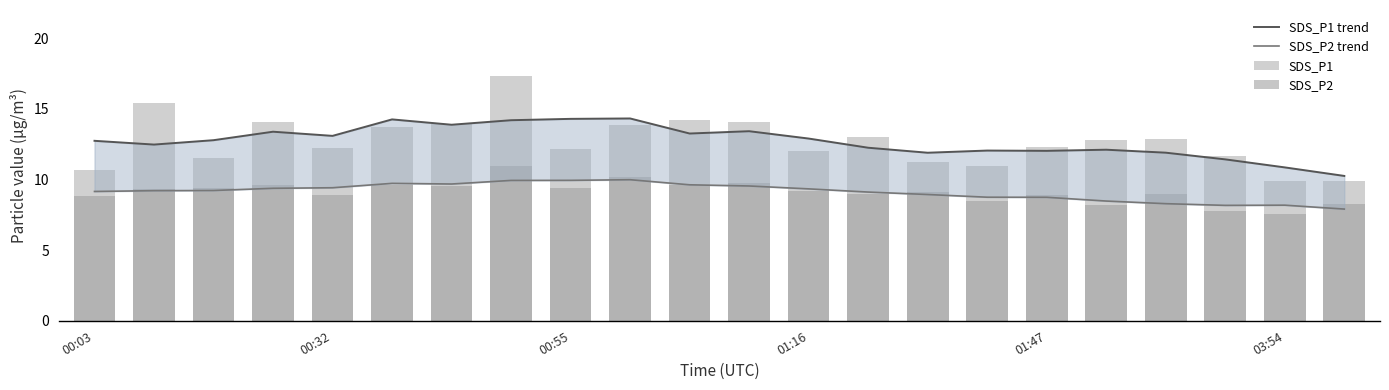

At which label does SDS_P1 trend first exceed 12?

00:03